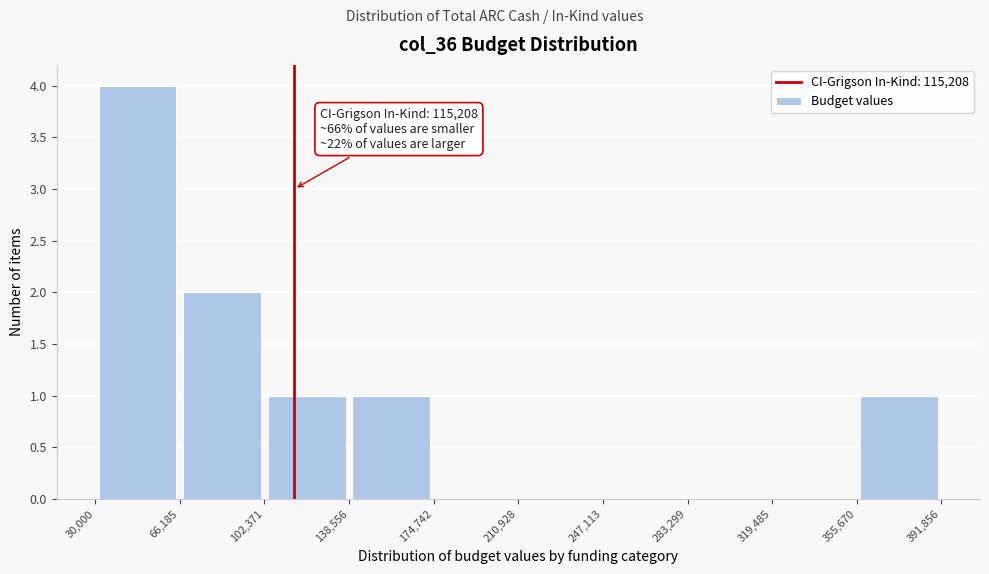

Which range on the x-axis has the tallest bar?

30,000 to 66,185